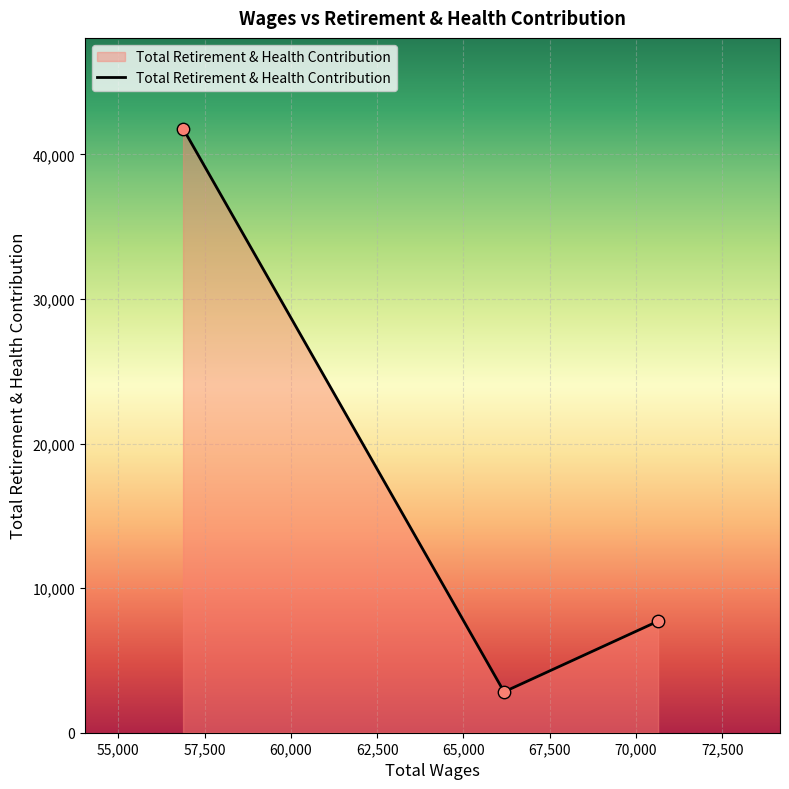

What is the difference between the maximum and minimum values?

38969